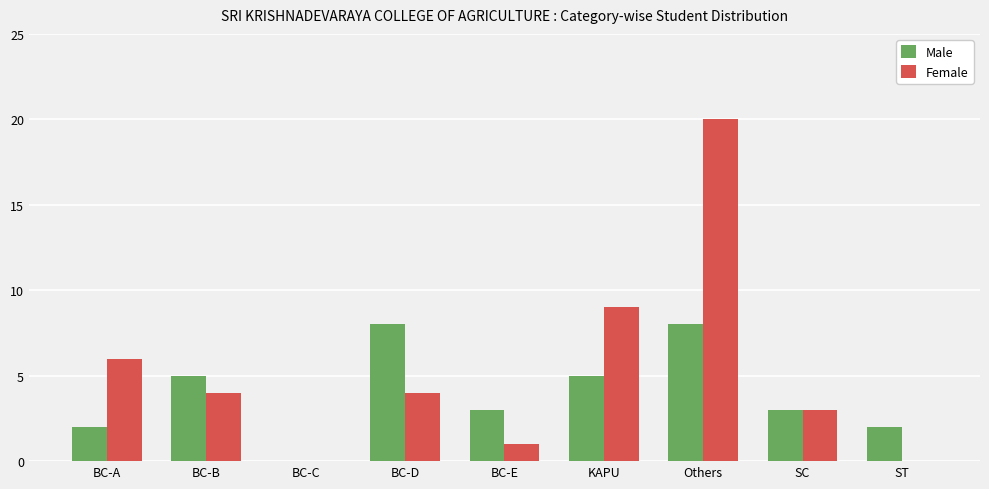

Count the number of data series in this chart.

2